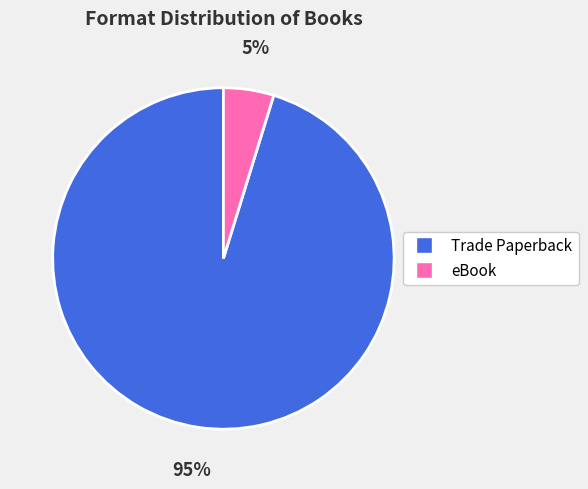

Which category has the smallest portion of the pie?

eBook